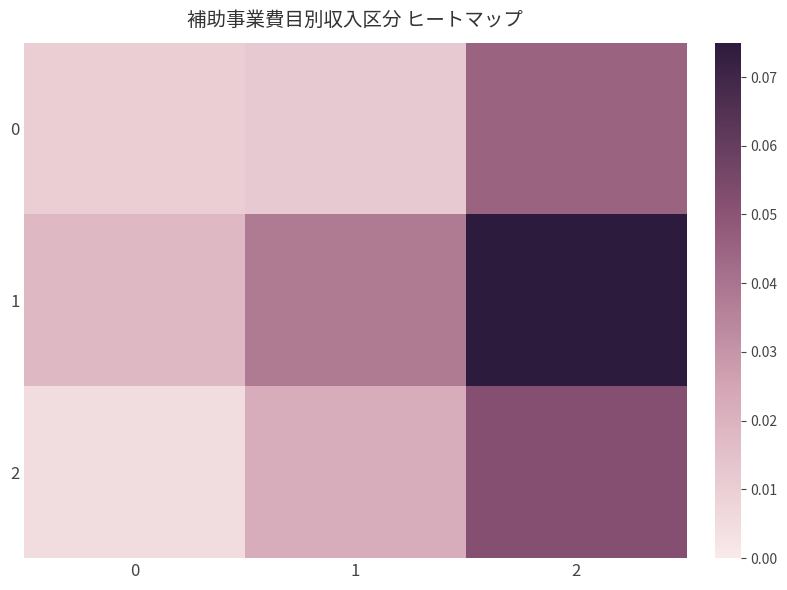

Rank the series by their maximum value, from highest to lowest.

1, 2, 0